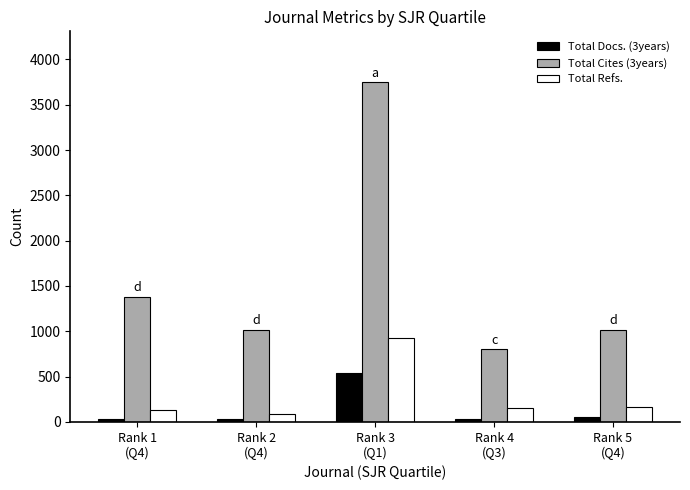

Which series has the largest total across all categories?

Total Cites (3years)